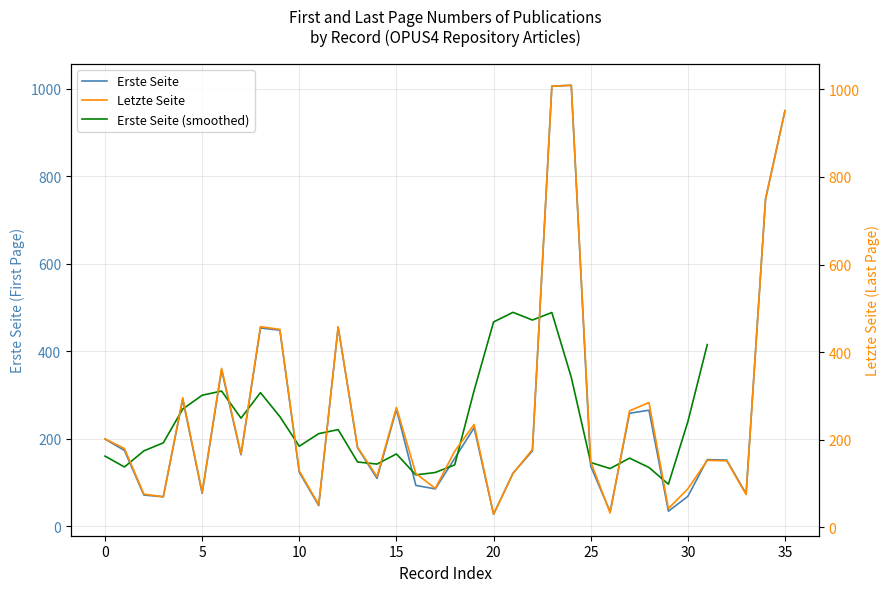

In Erste Seite, how many points are lower than both neighbors (excluding endpoints)?

10